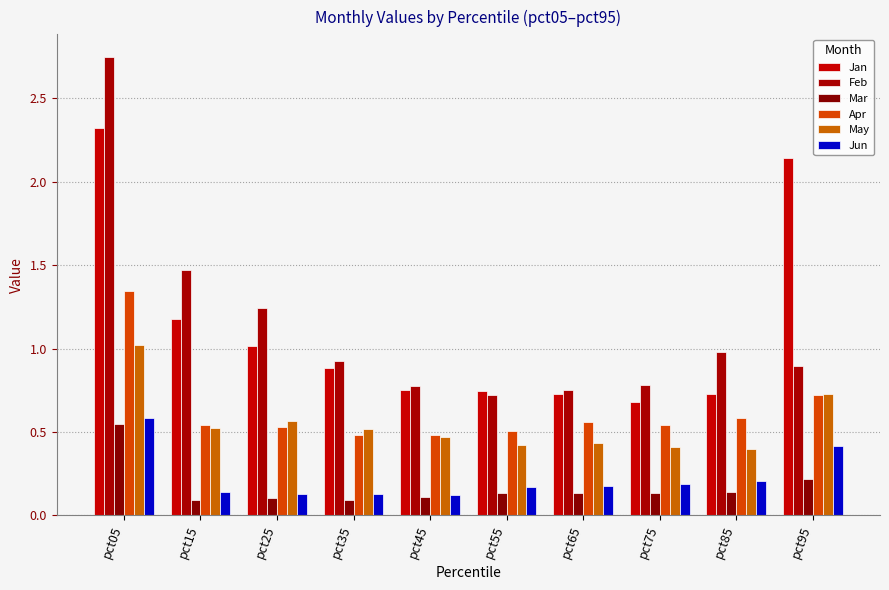

Count the number of categories in the chart.

10